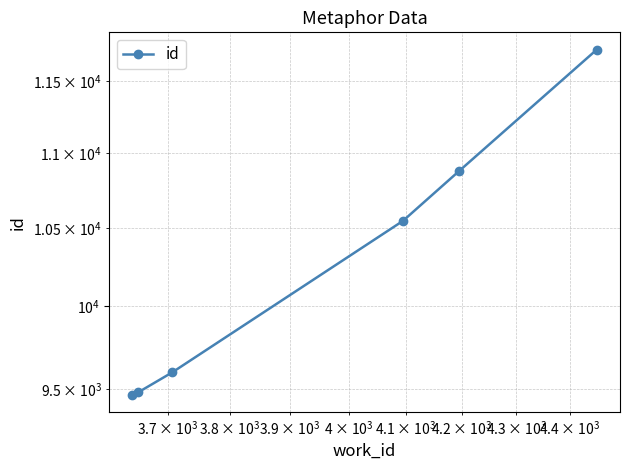

What is the average value?

10282